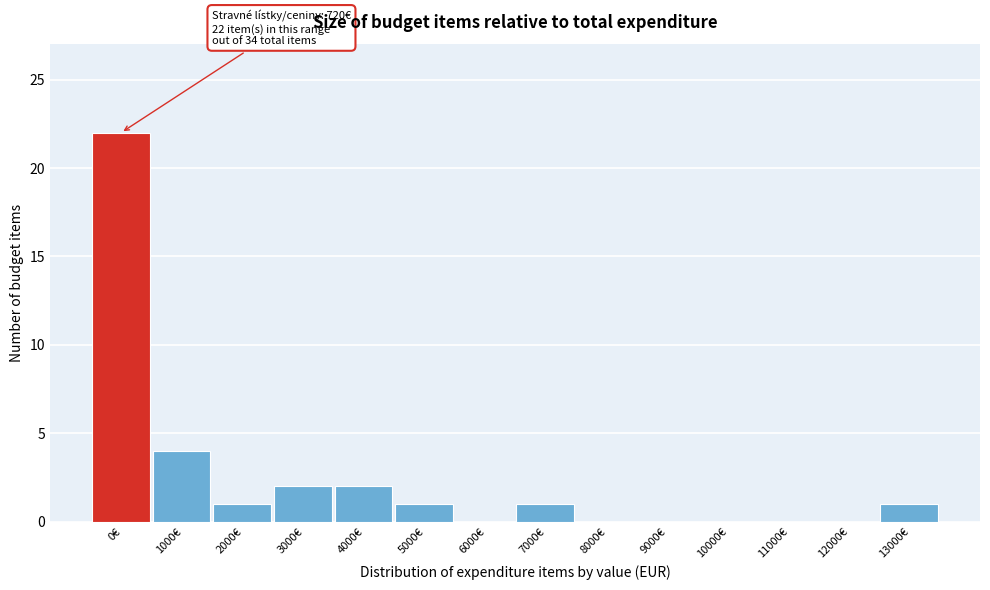

Reading right to left, list all the values displayed in this chart.

13000€=1	12000€=0	11000€=0	10000€=0	9000€=0	8000€=0	7000€=1	6000€=0	5000€=1	4000€=2	3000€=2	2000€=1	1000€=4	0€=22